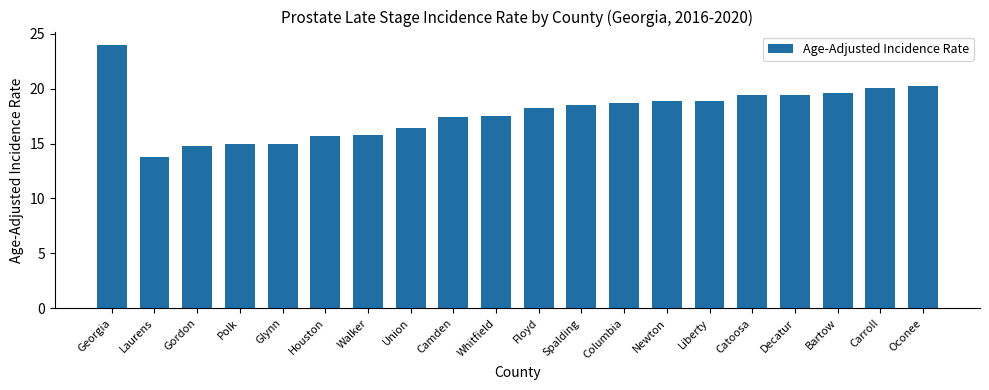

What is the difference between the values at Floyd and Bartow?

1.4